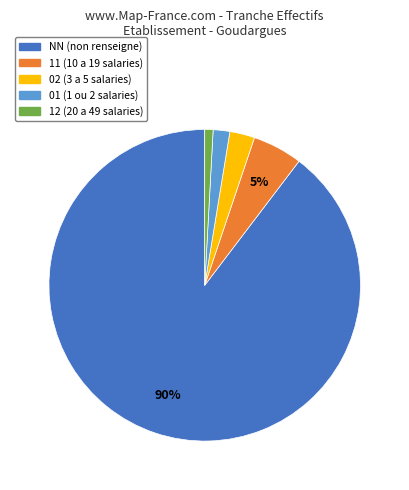

What is the largest slice in the pie chart?

NN